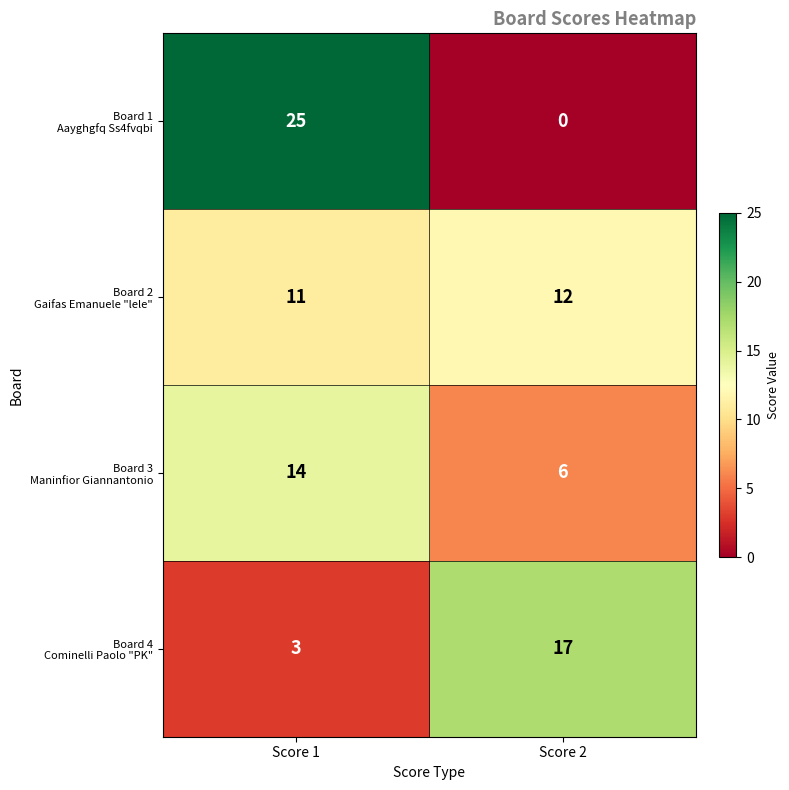

Which label corresponds to the largest value in the chart?

Score 1